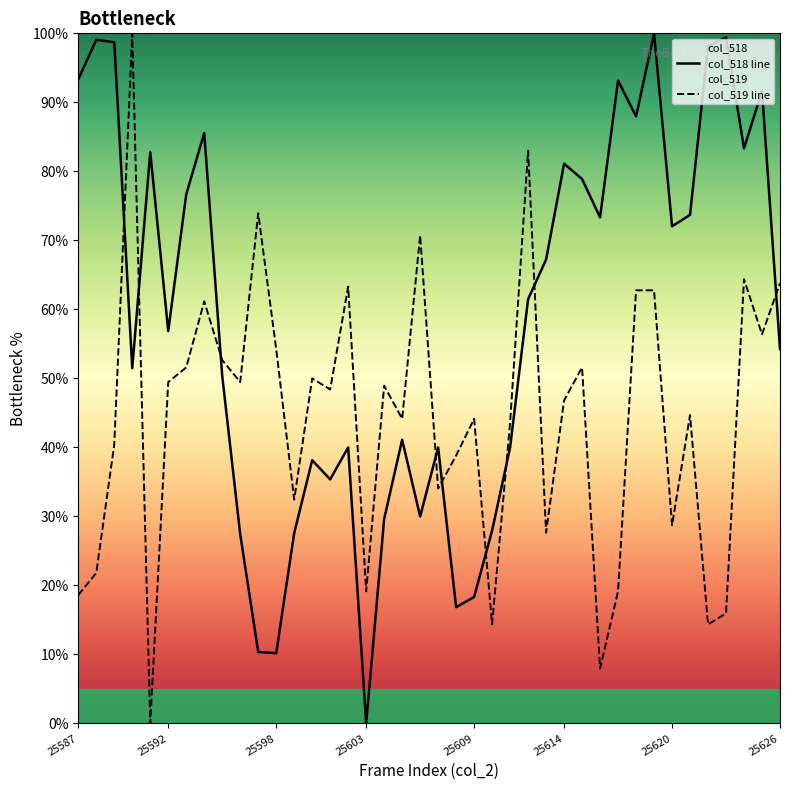

At 25614, list the series in order from largest to smallest.

col_518 line, col_519 line